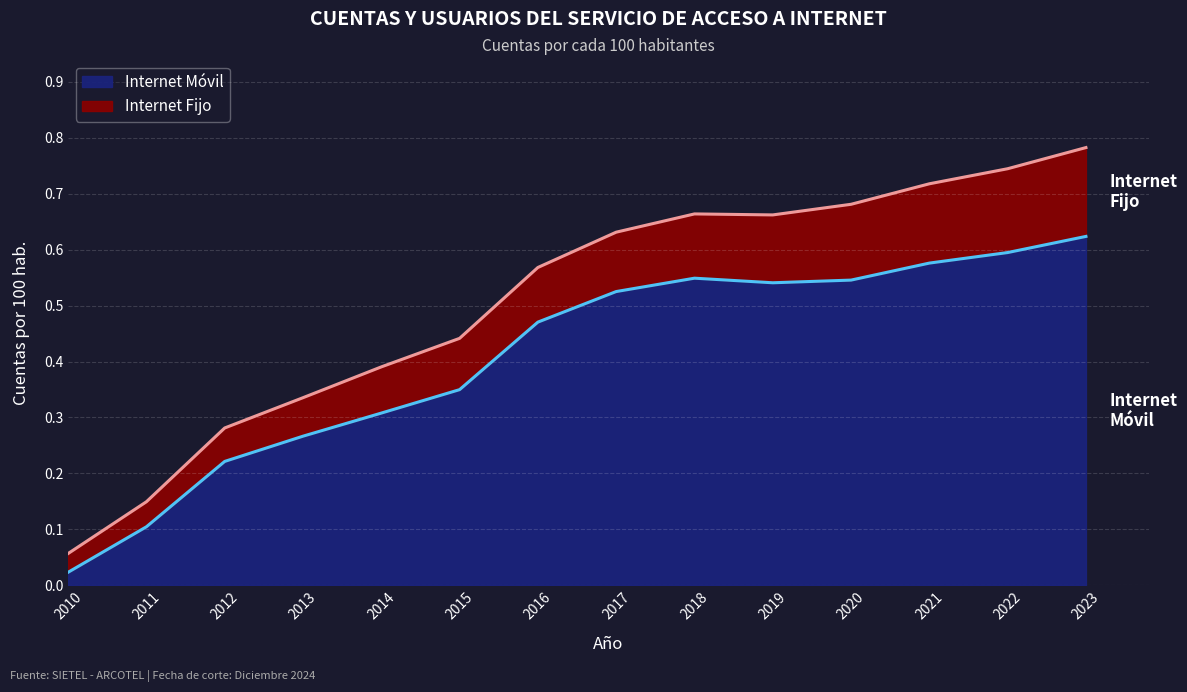

What is the value of the 2nd point from the left?

0.1